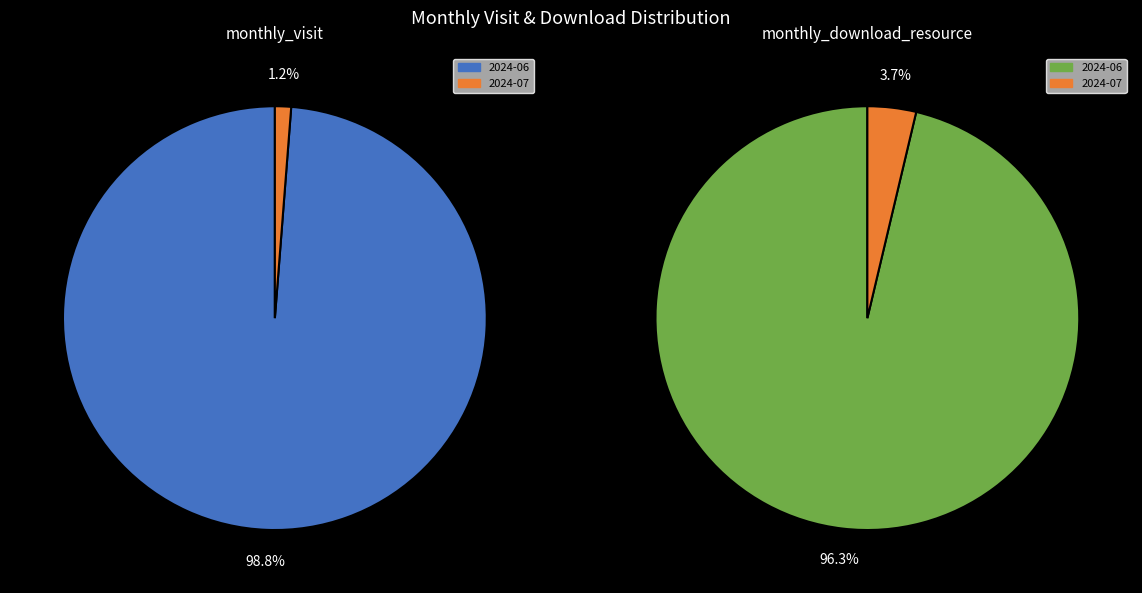

Does any single category account for the majority?

Yes